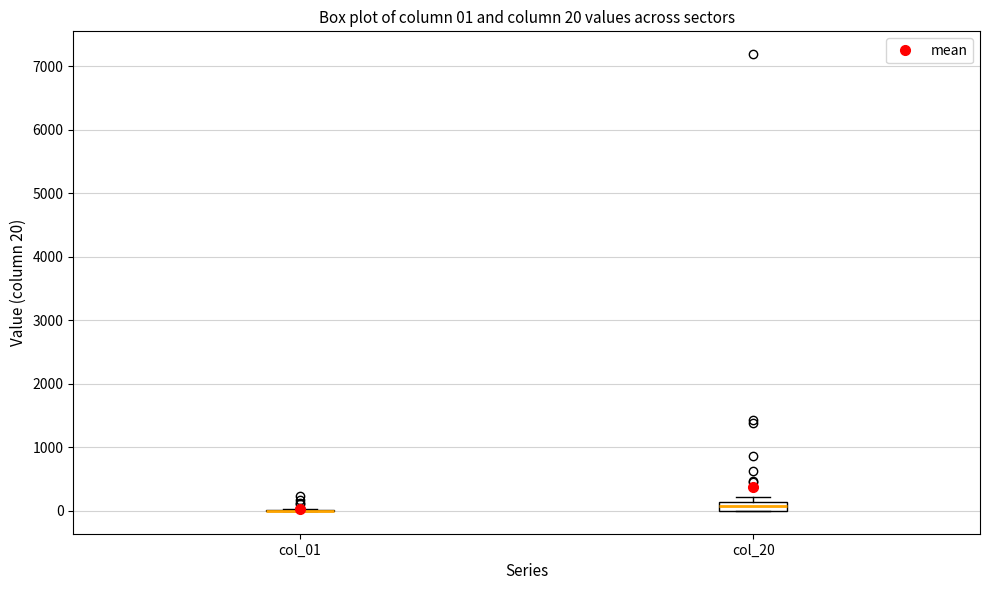

Comparing the boxes themselves (not the whiskers), which one is the tallest?

col_20